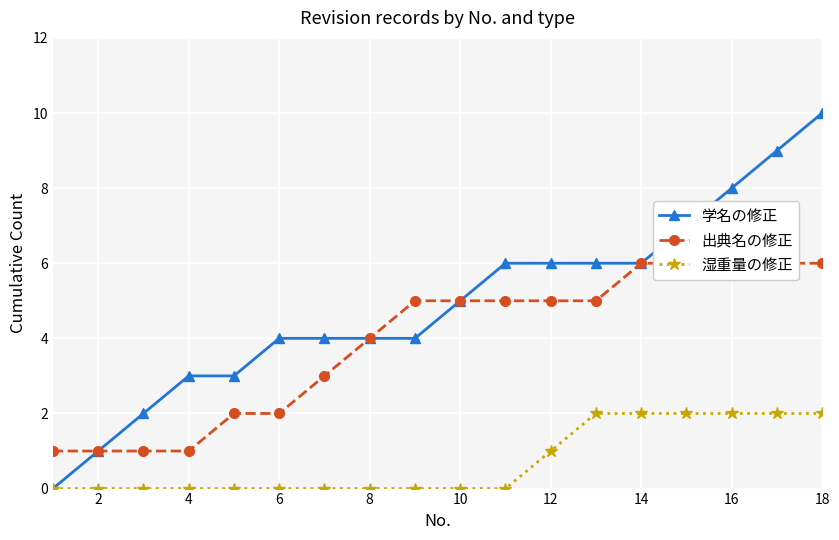

True or false: 湿重量の修正 has a value of 2 at 14.

True